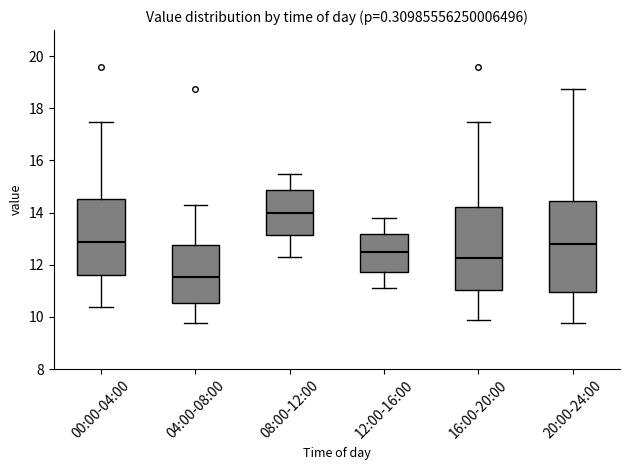

Reading left to right, read every box against the y-axis: the position of its median line, the range the box covers, and the ends of its whiskers. The values are not printed on the chart, so give them approximately, as read against the axis.

00:00-04:00: median 12.8, box 11.6 to 14.6, whiskers 10.4 to 17.4
04:00-08:00: median 11.6, box 10.6 to 12.8, whiskers 9.8 to 14.4
08:00-12:00: median 14.0, box 13.2 to 14.8, whiskers 12.4 to 15.6
12:00-16:00: median 12.6, box 11.8 to 13.2, whiskers 11.2 to 13.8
16:00-20:00: median 12.2, box 11.0 to 14.2, whiskers 10.0 to 17.4
20:00-24:00: median 12.8, box 11.0 to 14.4, whiskers 9.8 to 18.8